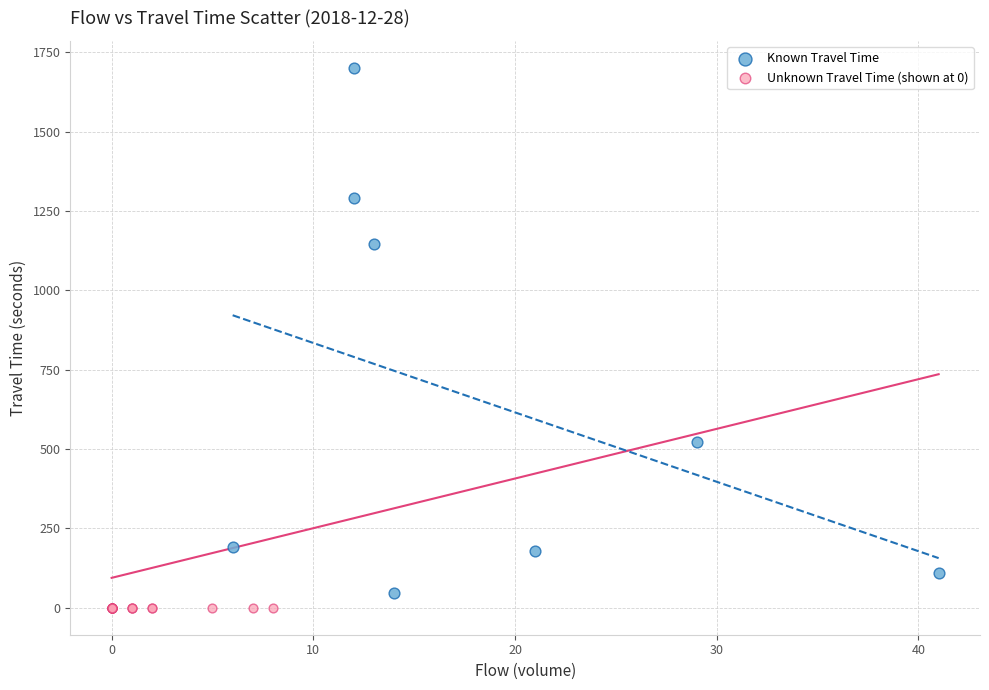

Which series reaches the minimum Y coordinate?

Unknown Travel Time (shown at 0)